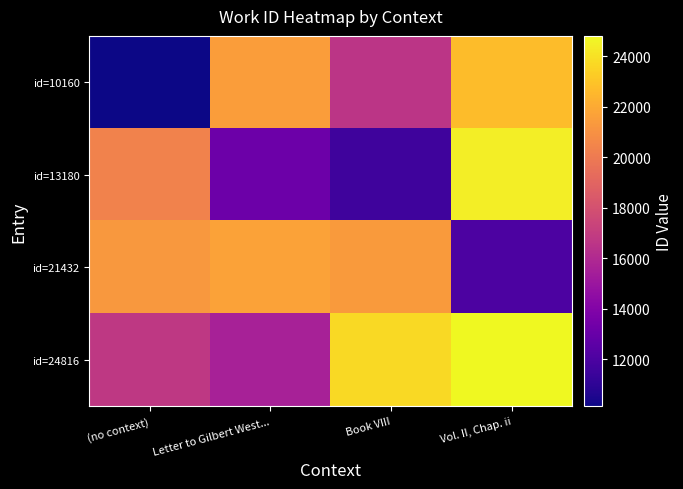

What is the minimum value shown in the chart?

10160.0